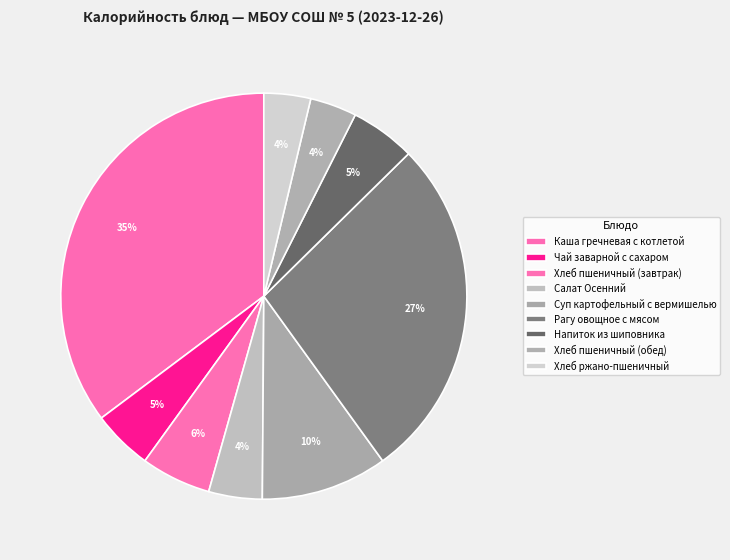

To the nearest percent, what is the difference between the Хлеб пшеничный (обед) and Хлеб пшеничный (завтрак) slice percentages?

2%